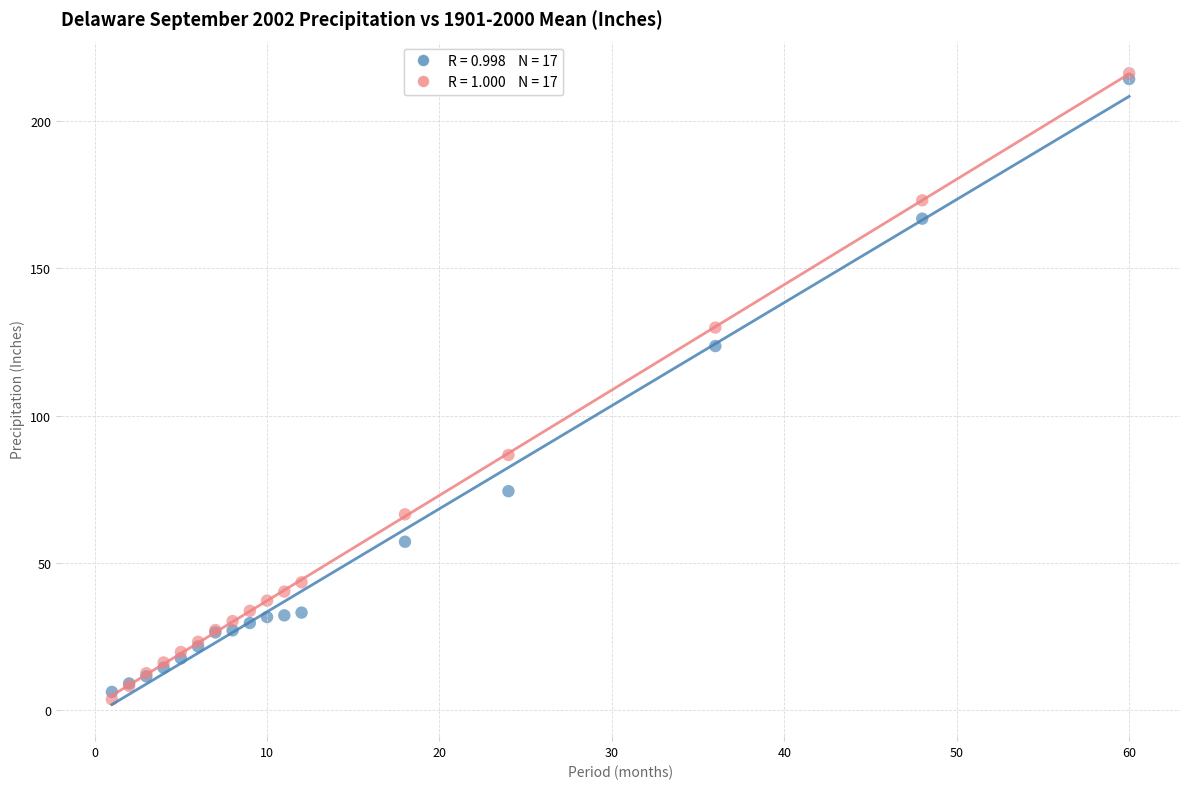

Across all series, what Y value is closest to 109?

123.6